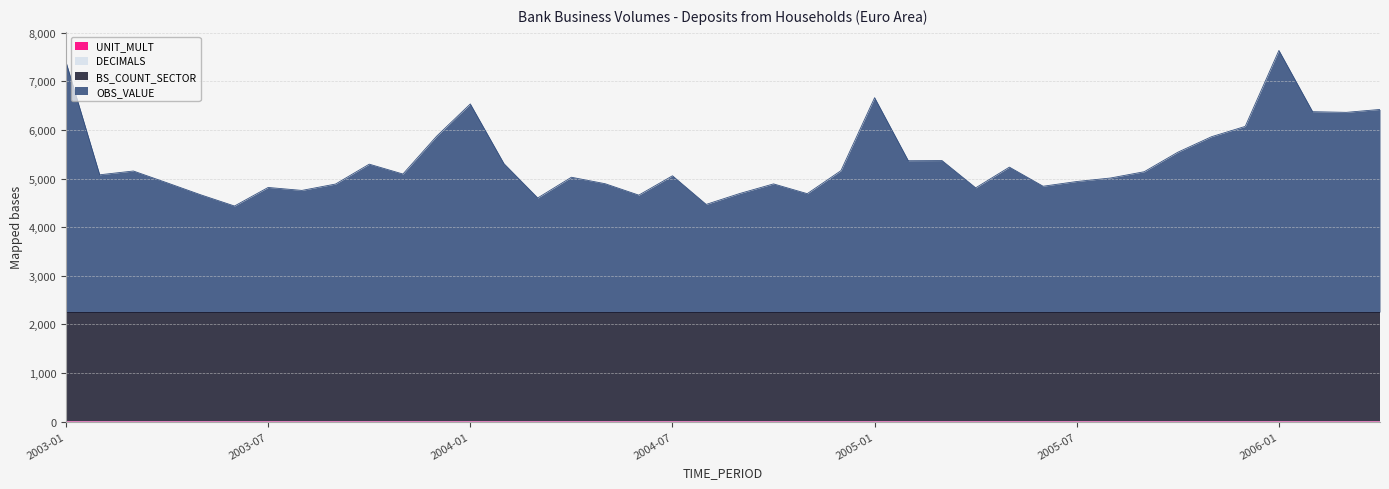

Between 2006-04 and 2005-03, which is larger?

2006-04